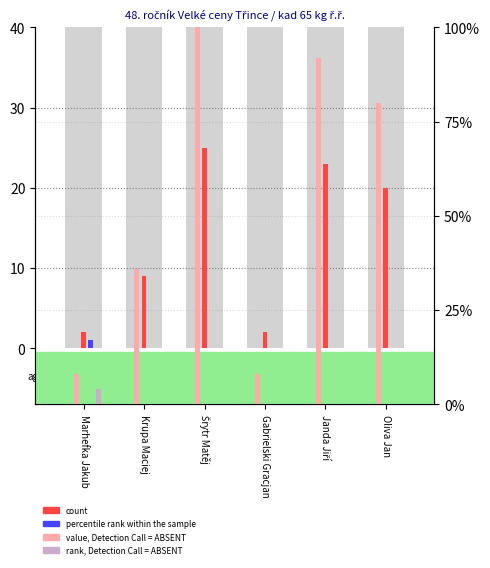

How many series are shown in this chart?

4